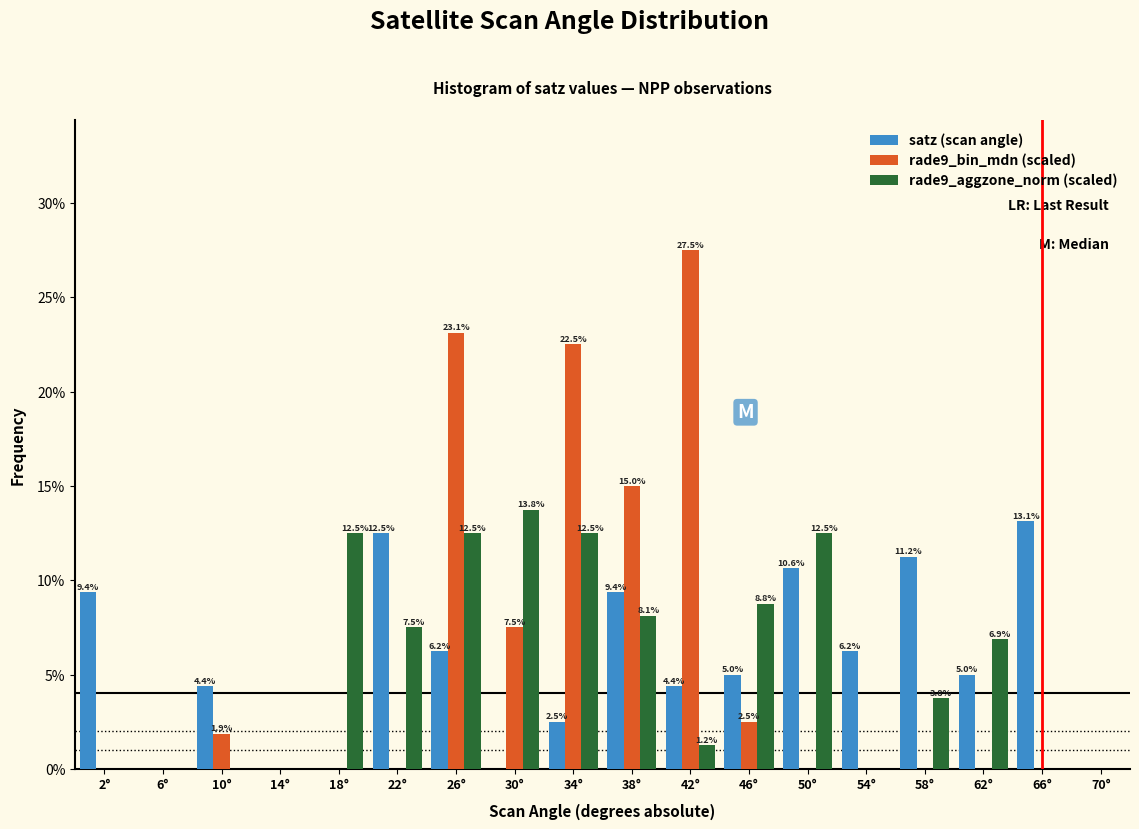

In the satz (scan angle) series, which range on the x-axis has the tallest bar?

64 to 68